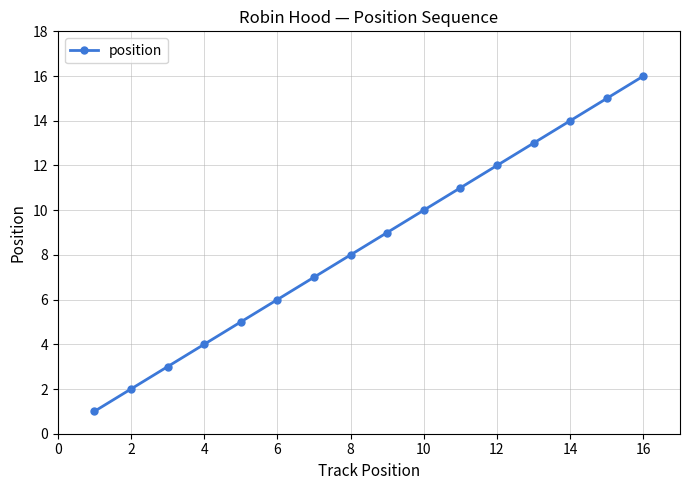

True or false: there are more than 2 points higher than both neighbors.

False